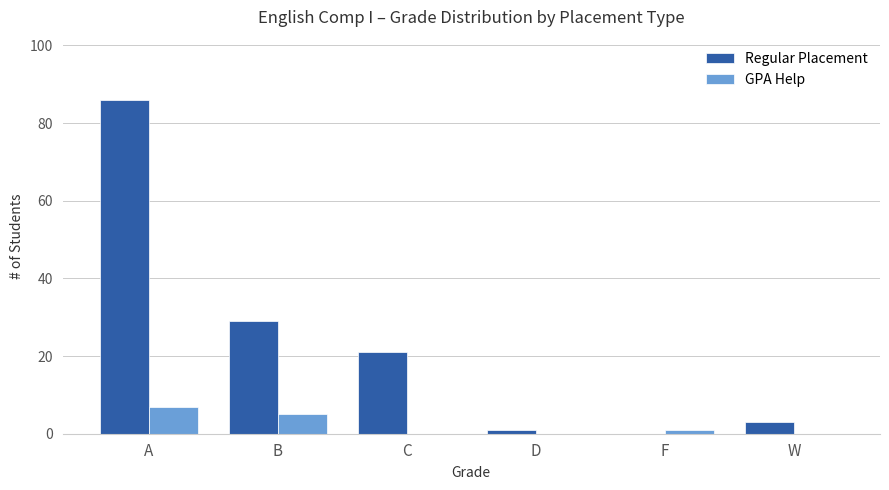

How many GPA Help values are between 0 and 5?

5